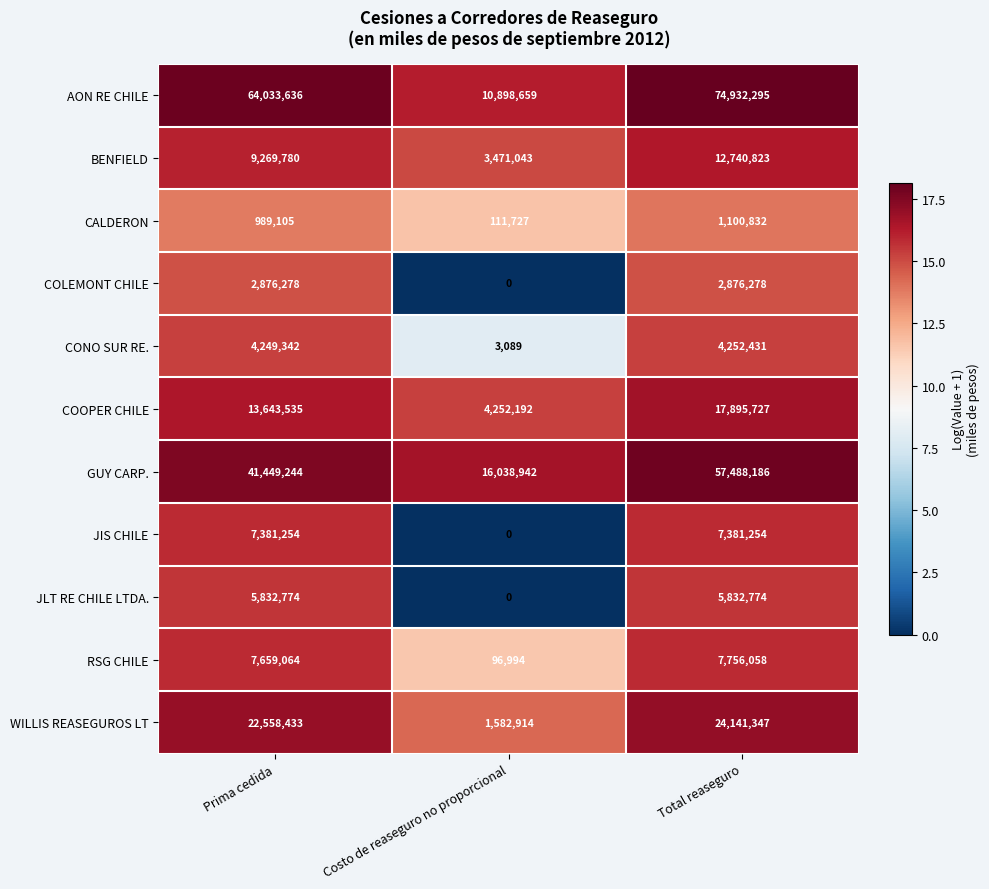

The GUY CARP. series shows 27244020 at Costo de reaseguro no proporcional. True or false?

False